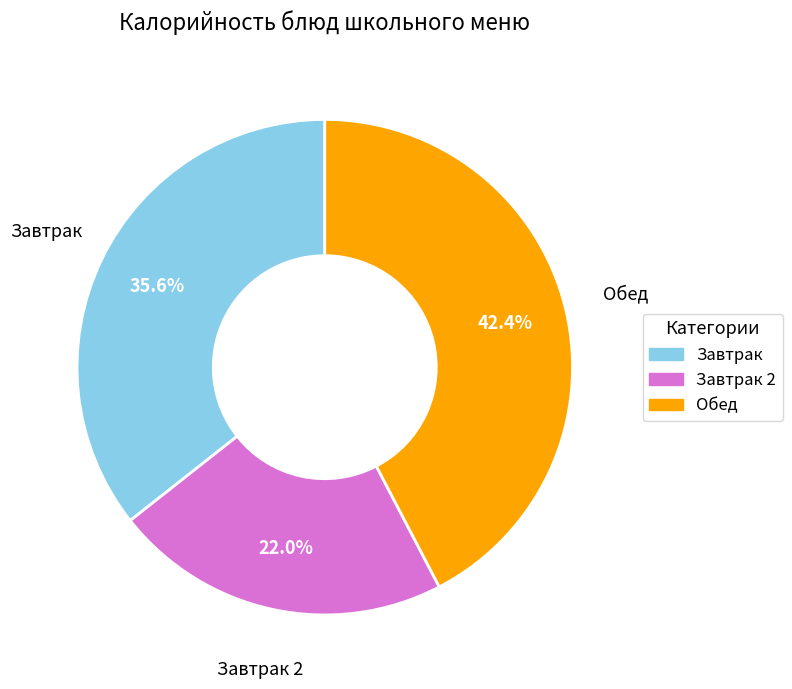

Does any single category account for the majority?

No